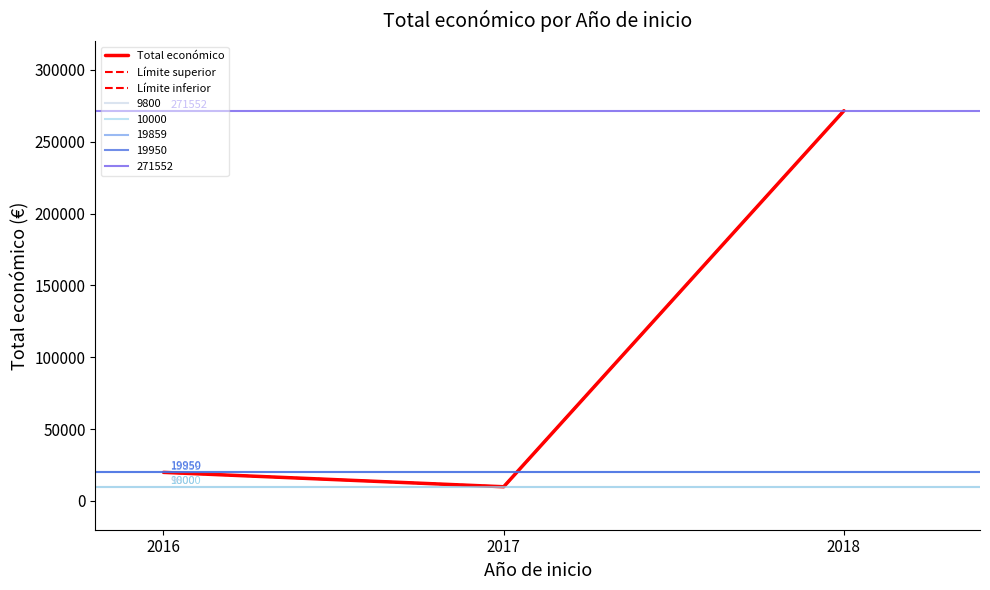

Rank the series by their maximum value, from lowest to highest.

Total económico, Límite superior, Límite inferior